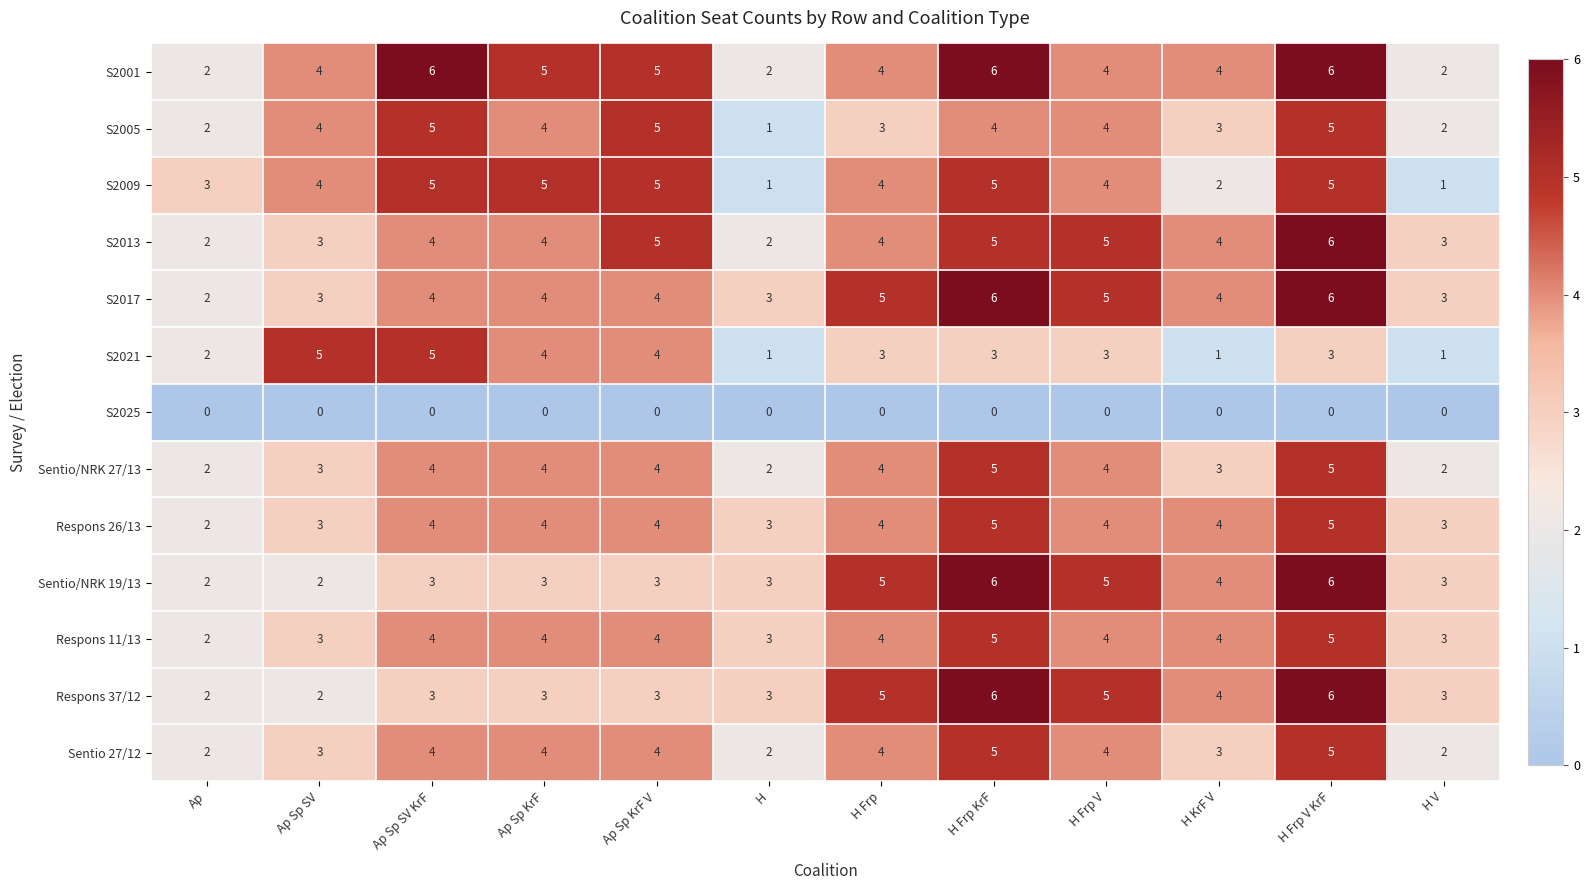

Is it true that Respons 37/12 equals 3 at Ap Sp KrF V?

True